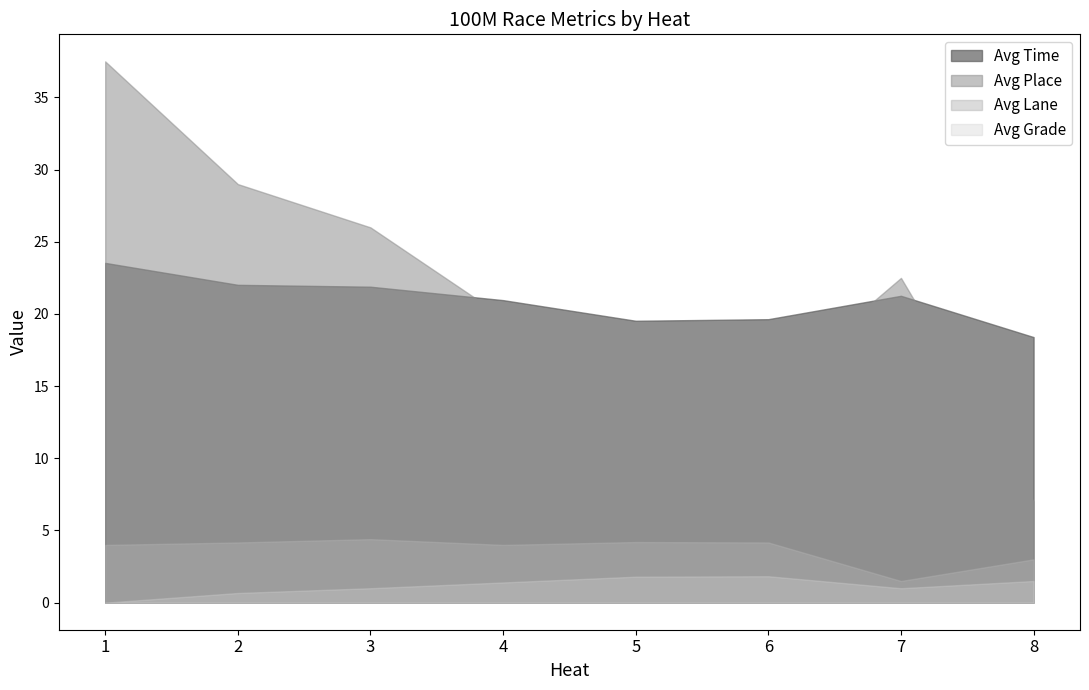

The value of Avg Time at 4 is 4.3. True or false?

False